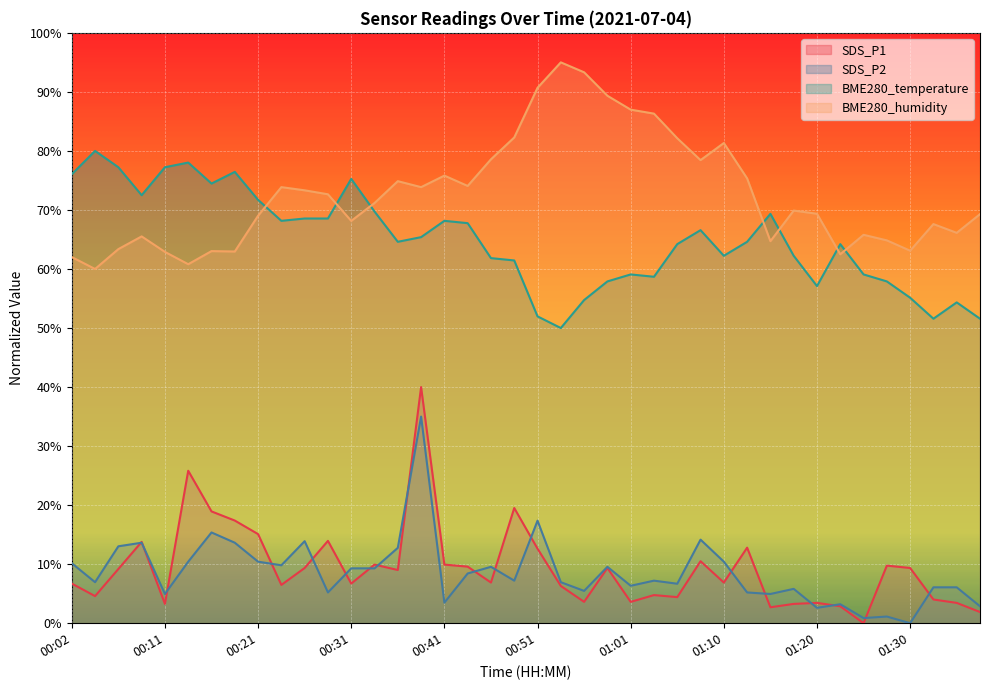

What is the average value of the SDS_P1 series?

9.3